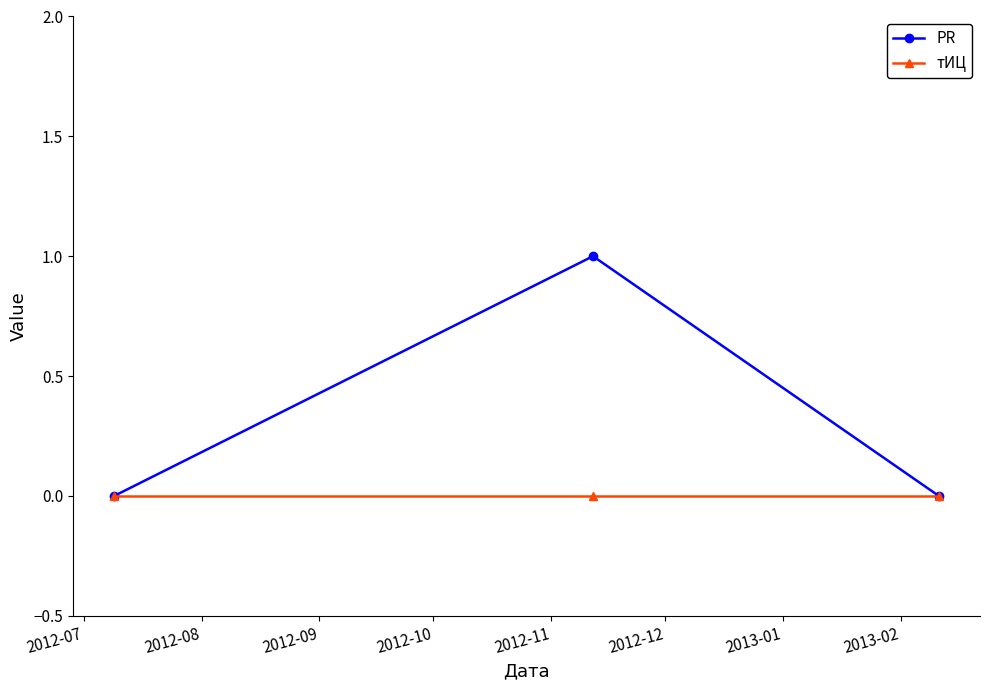

Which series has the widest spread of values?

PR